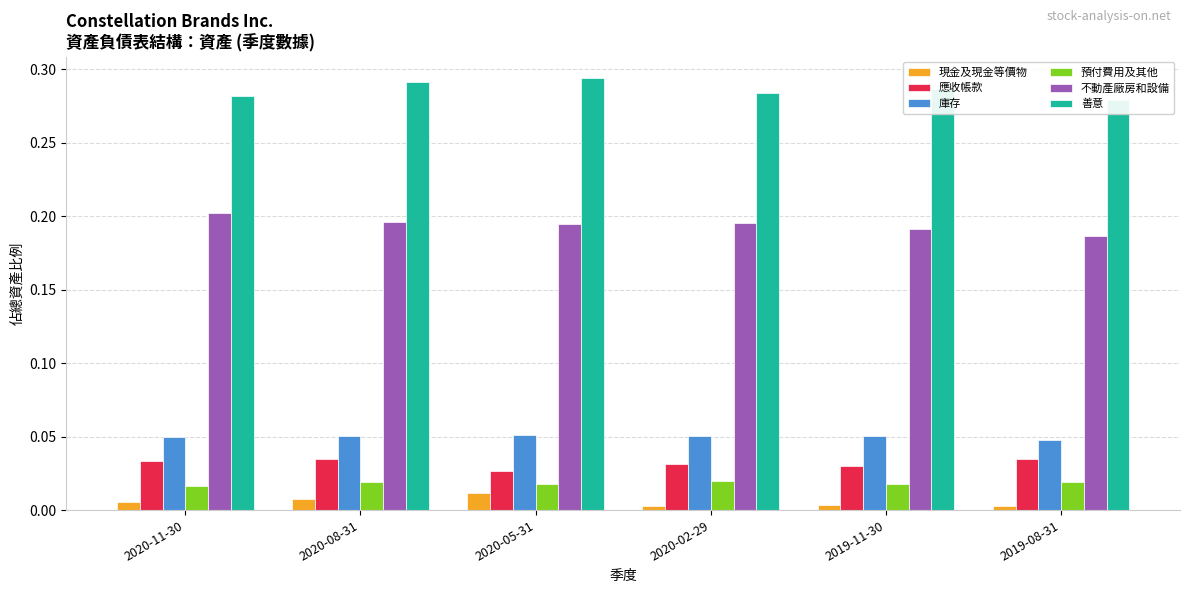

Which has a higher value, 2019-11-30 or 2020-11-30?

2020-11-30